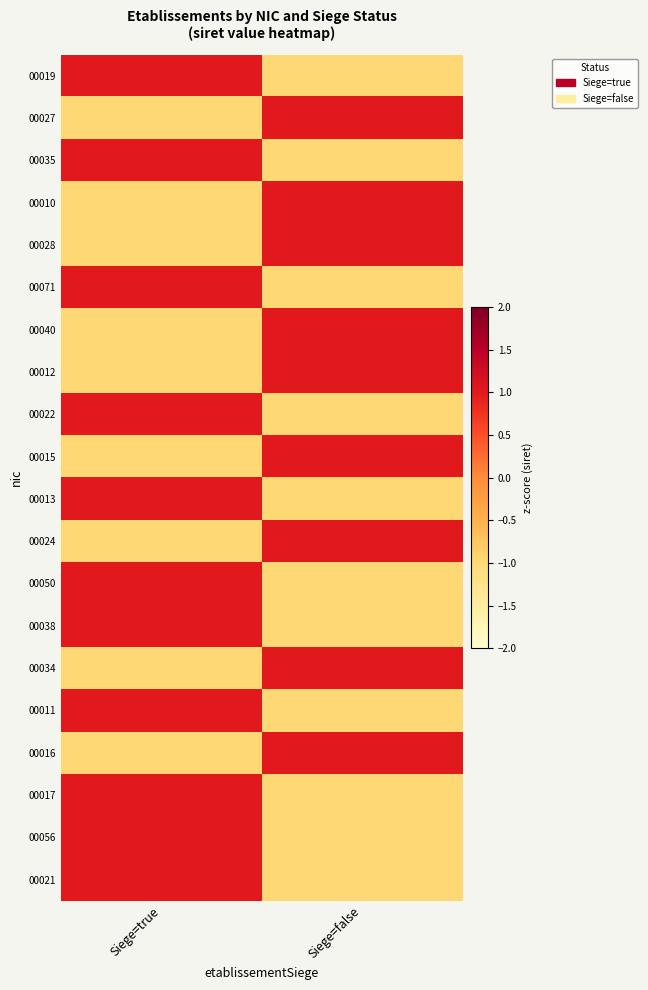

Rank the series by their maximum value, from highest to lowest.

00019, 00027, 00035, 00010, 00028, 00071, 00040, 00012, 00022, 00015, 00013, 00024, 00050, 00038, 00034, 00011, 00016, 00017, 00056, 00021